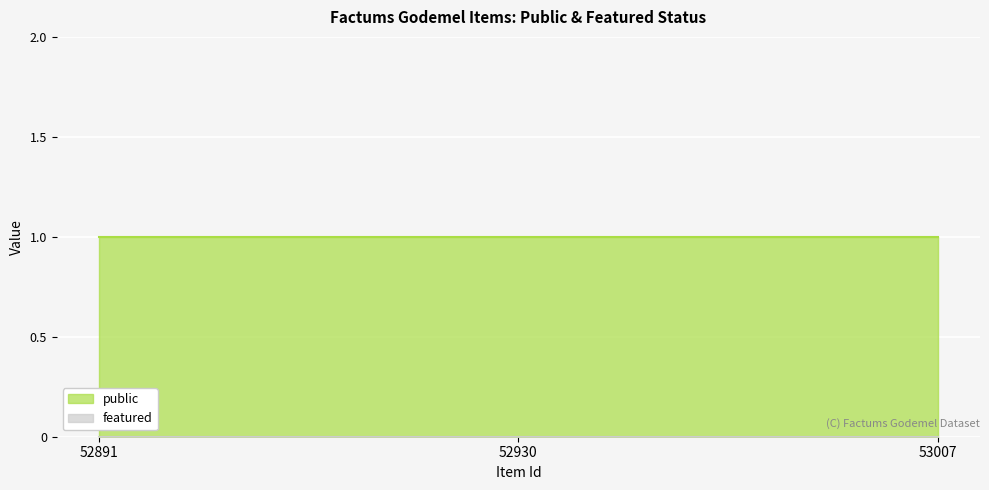

Which category has the lowest value in the featured series?

52891